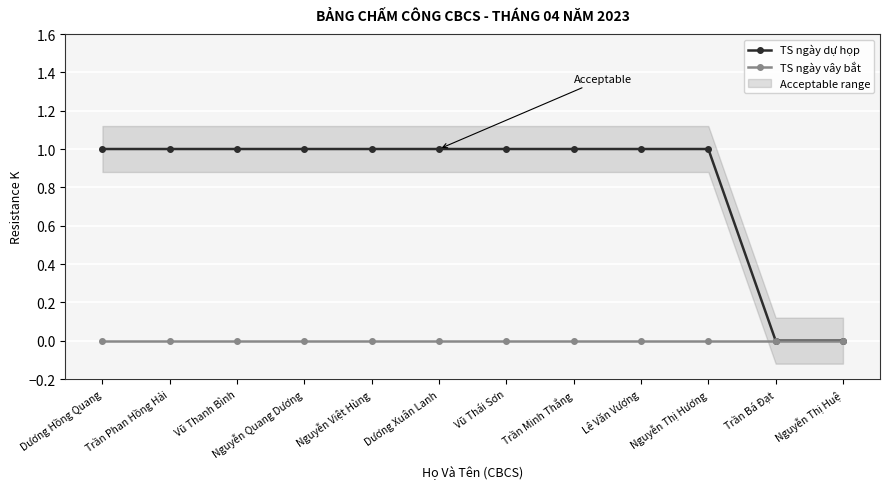

What position from the left is Nguyễn Việt Hùng?

5